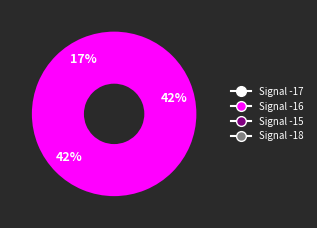

To the nearest percent, what is the difference between the largest and smallest slice percentages?

42%